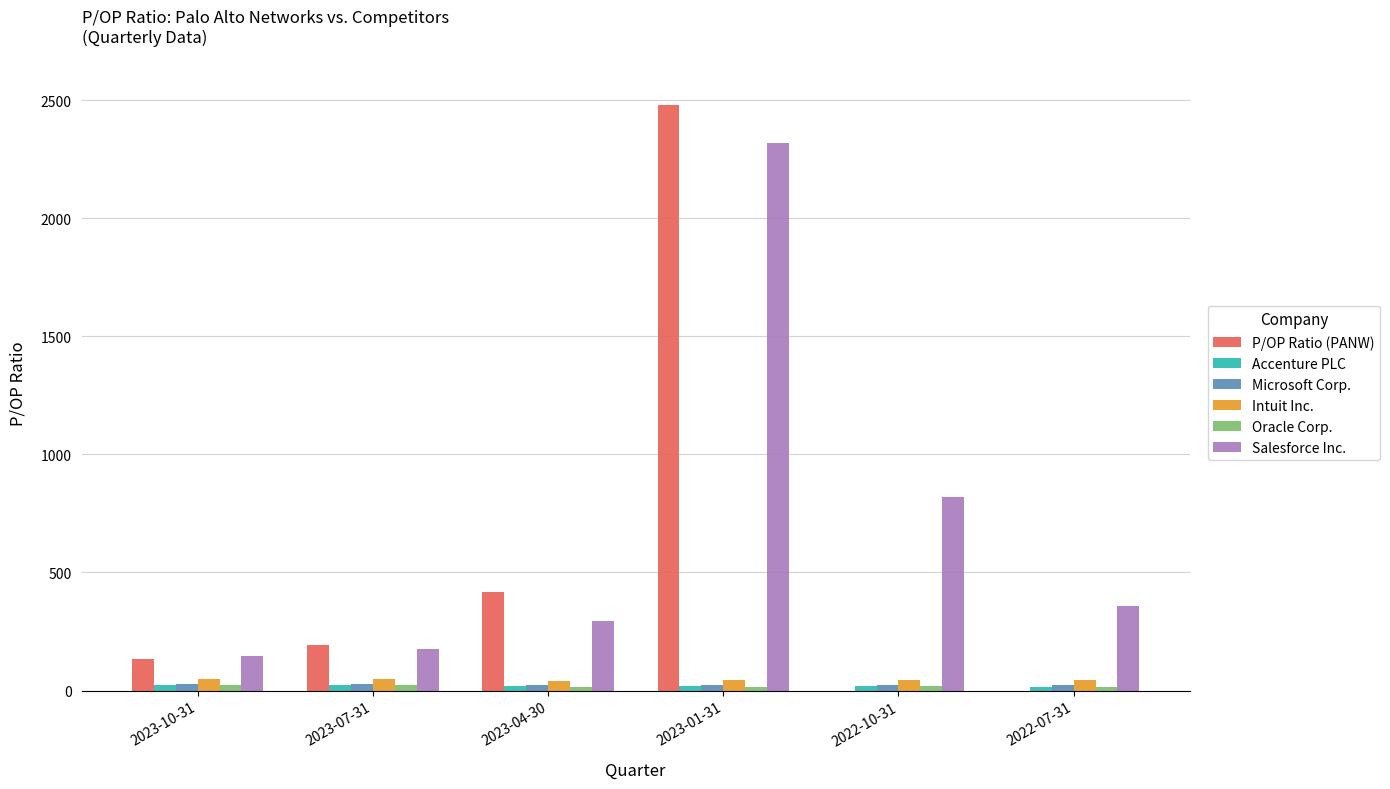

At which category is the sum across all series the highest?

2023-01-31